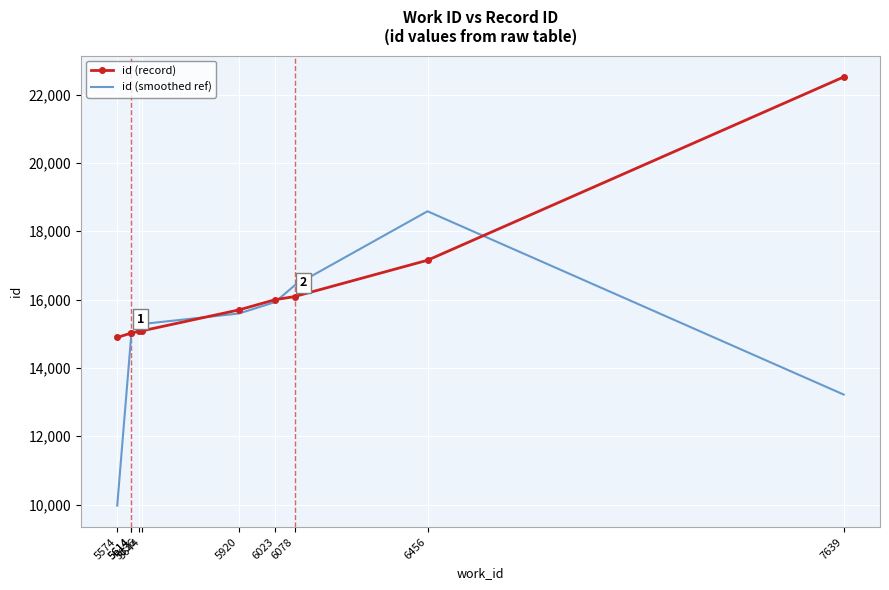

Rank the series by their average value, from lowest to highest.

id (smoothed ref), id (record)